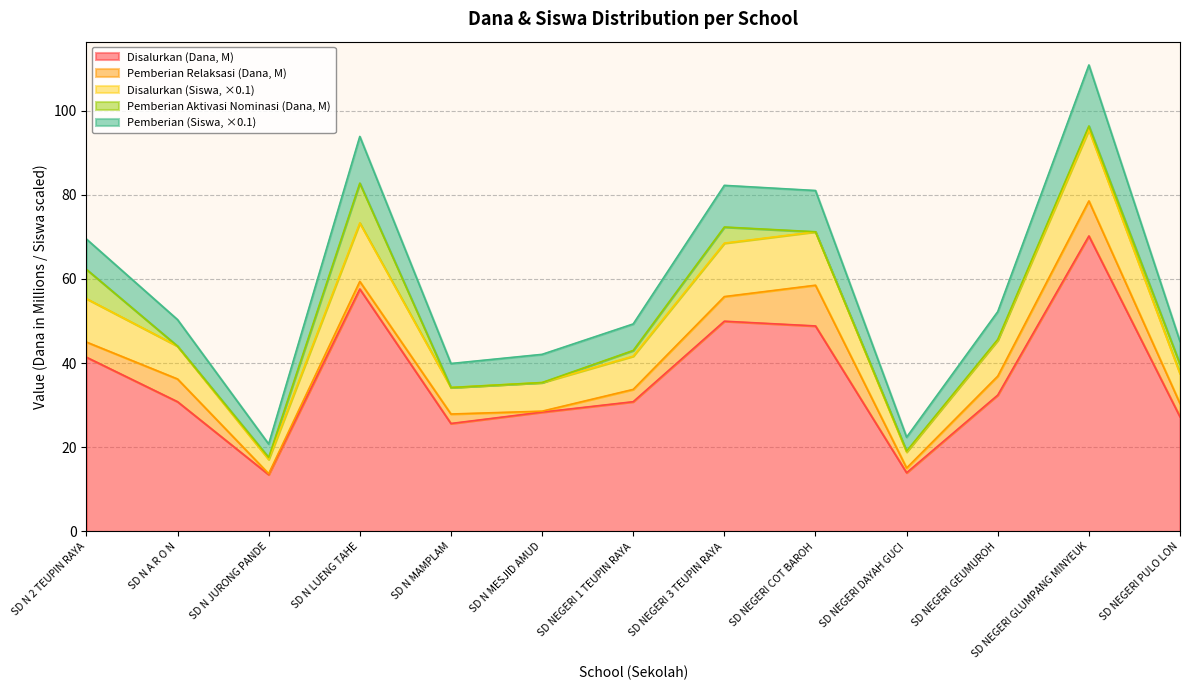

The value of Disalurkan (Dana, M) at SD NEGERI GEUMUROH is 51.5. True or false?

False